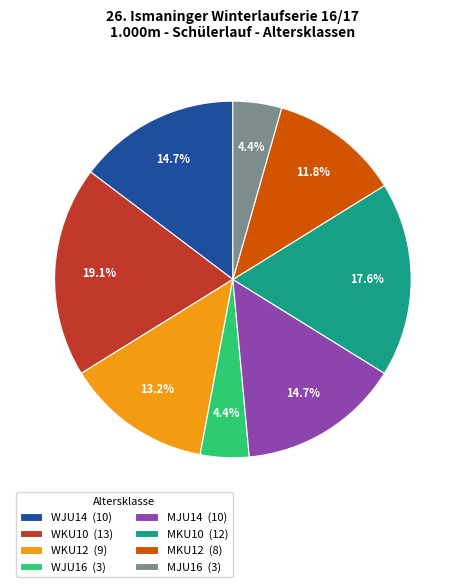

To the nearest percent, what is the average slice percentage?

12%